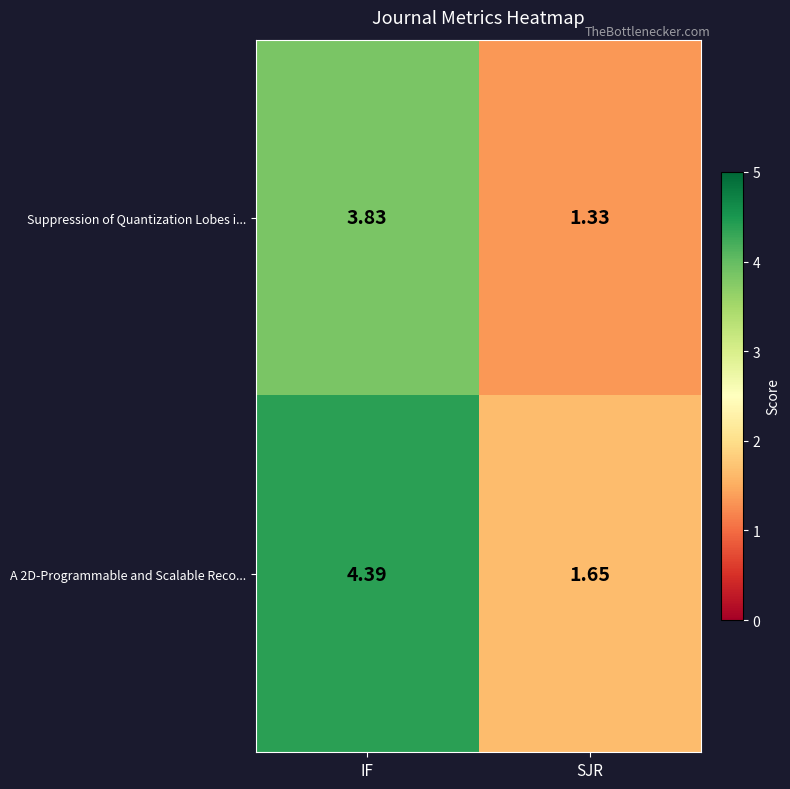

Rank the series at IF from lowest to highest value.

Suppression of Quantization Lobes i..., A 2D-Programmable and Scalable Reco...